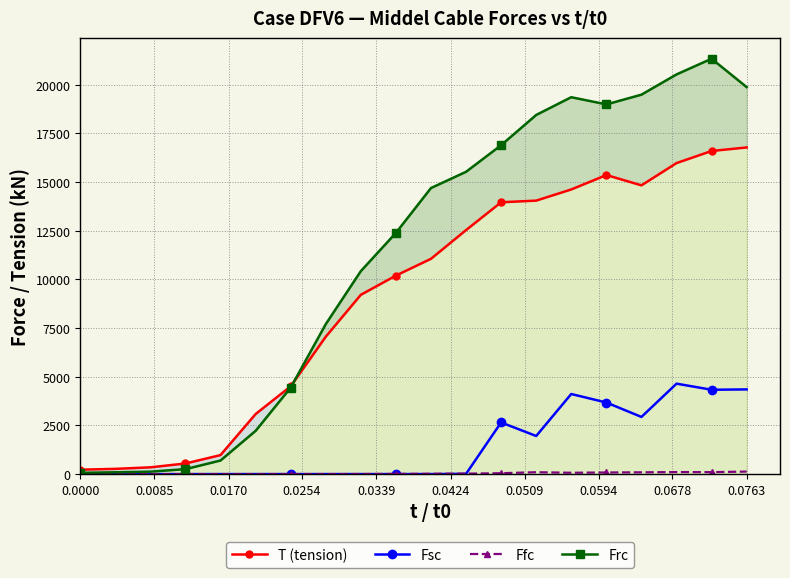

True or false: Fsc has more than 1 points higher than both neighbors.

True